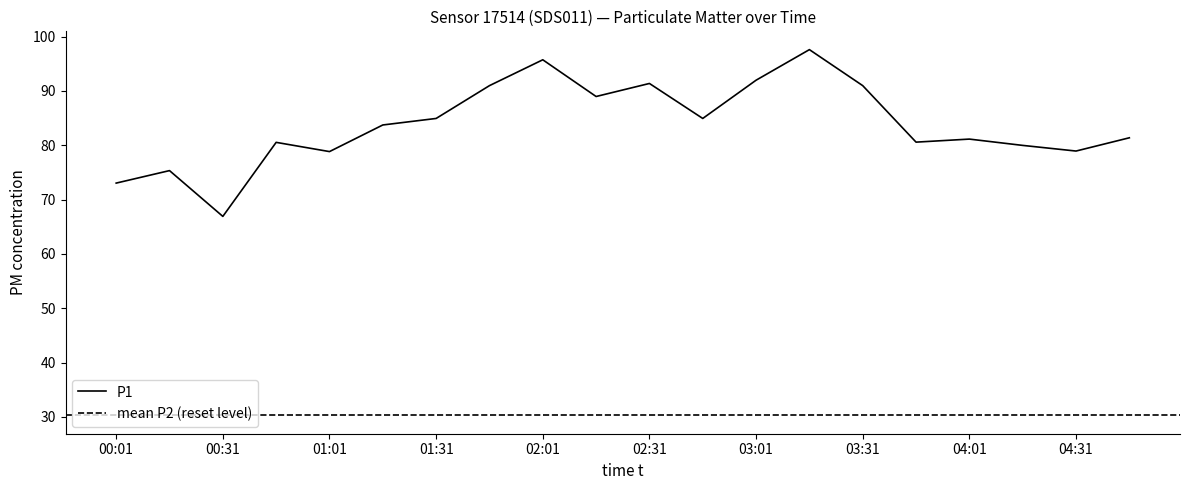

Which category has the highest value across all series?

03:16